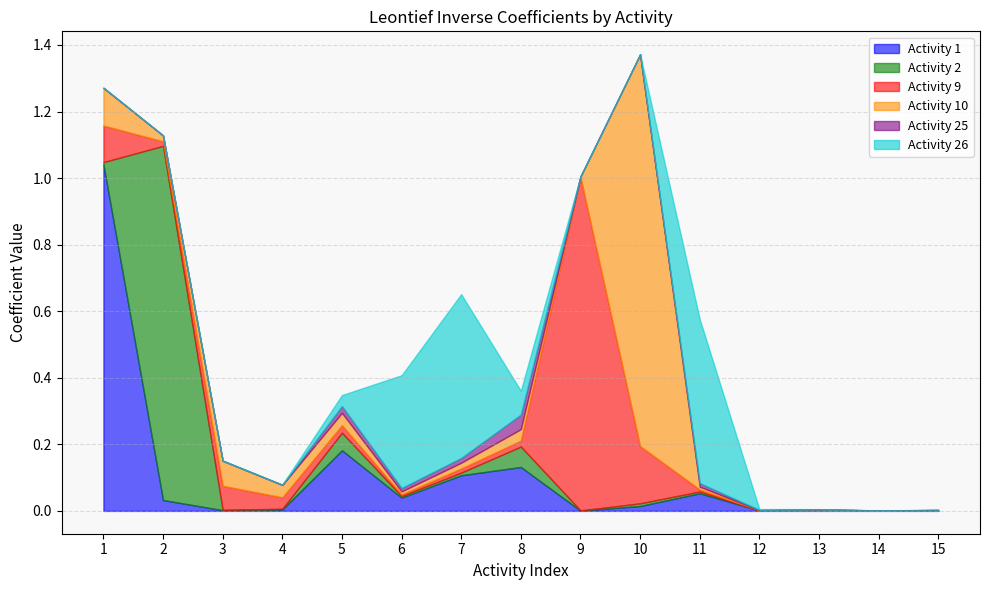

Which series has the largest total across all categories?

Activity 1